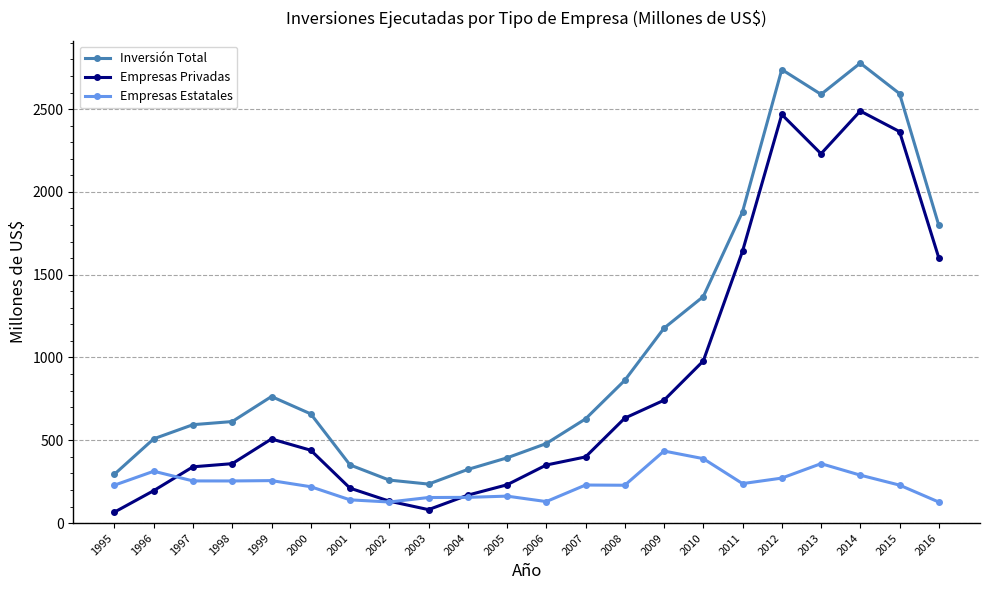

The value of Inversión Total at 2015 is 2593.5. True or false?

True